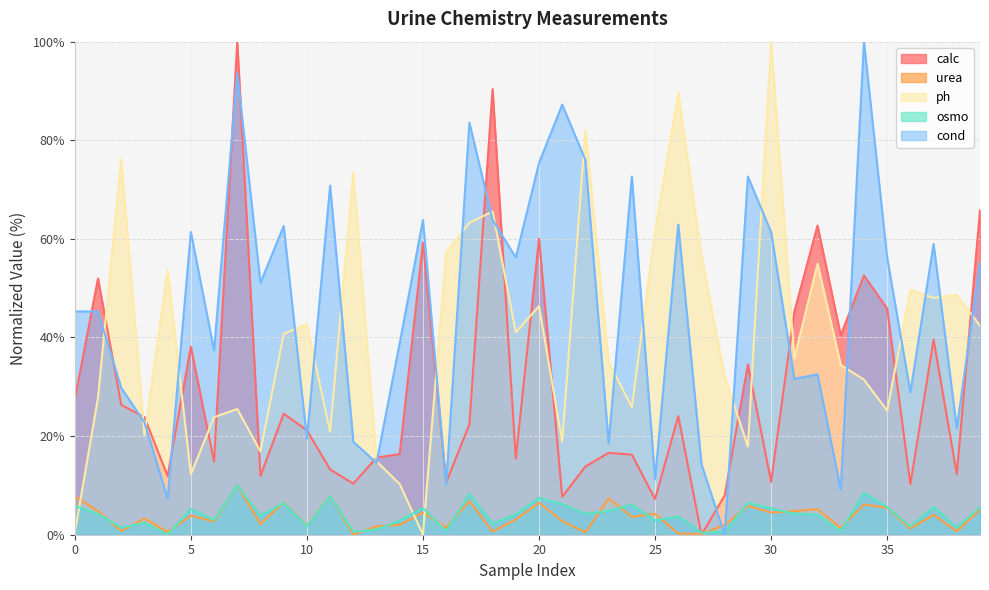

List the series in order of their peak value, lowest first.

urea, osmo, calc, ph, cond